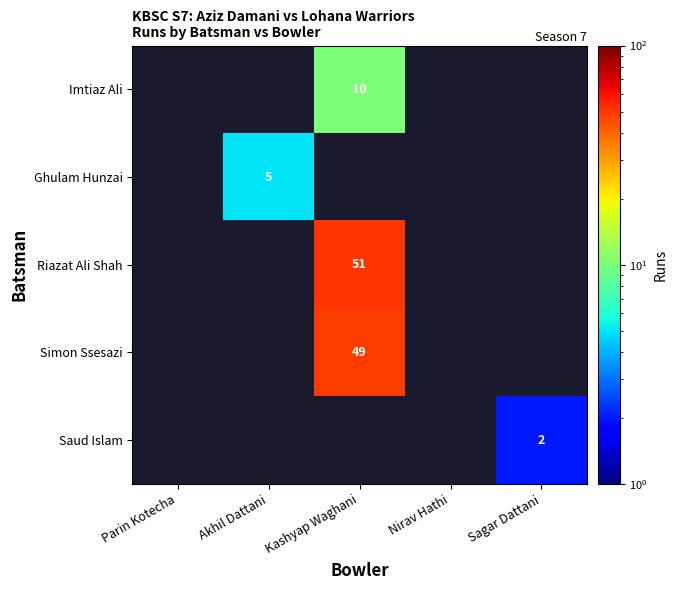

The value of Simon Ssesazi at Kashyap Waghani is 14. True or false?

False